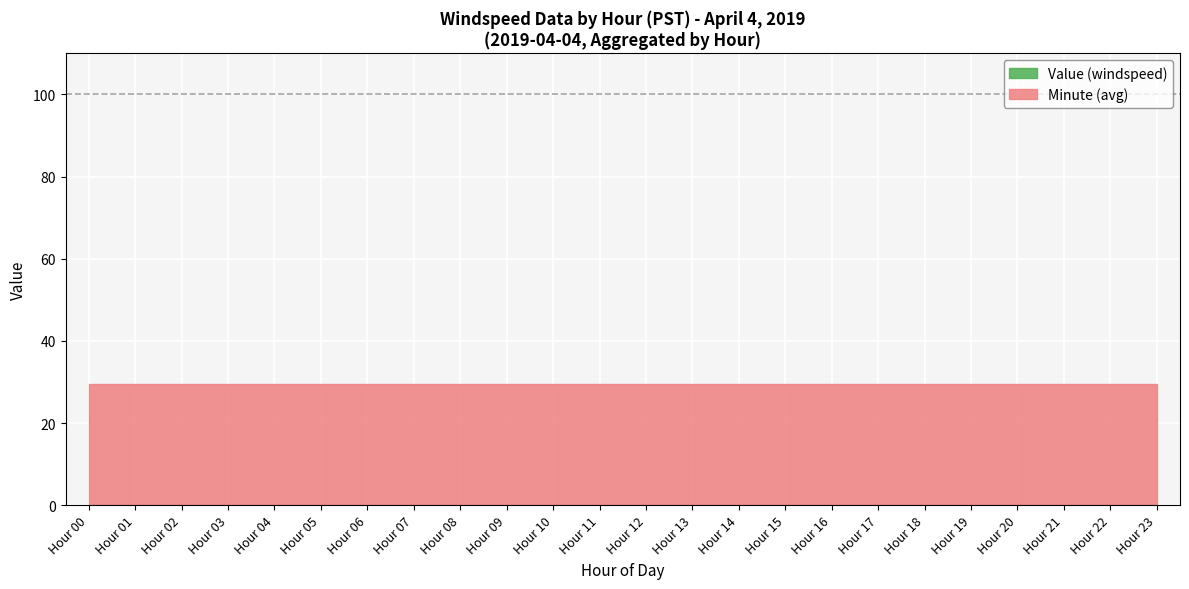

Does the chart display data point markers on the line(s)?

No